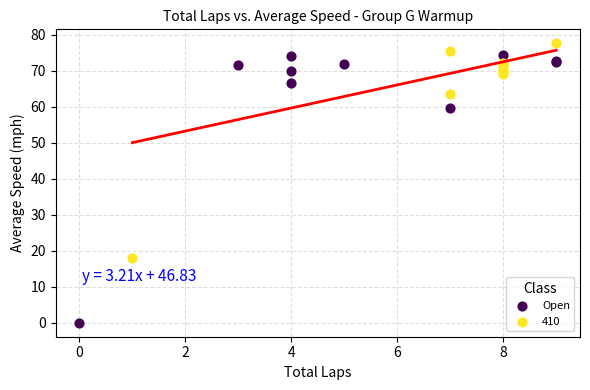

Which series reaches the minimum Y coordinate?

Open